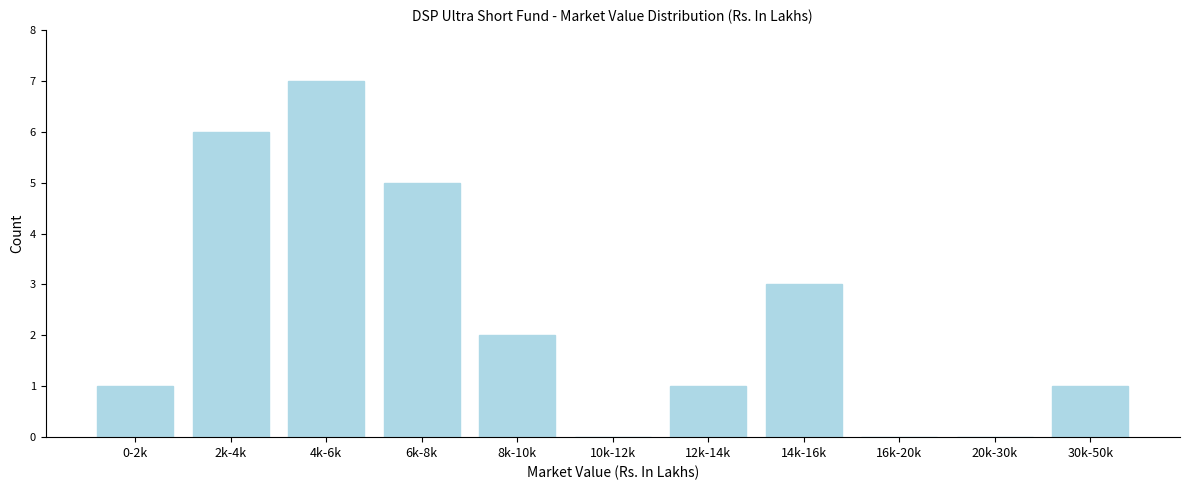

Reading left to right, transcribe all the data shown in this chart.

0-2k=1	2k-4k=6	4k-6k=7	6k-8k=5	8k-10k=2	10k-12k=0	12k-14k=1	14k-16k=3	16k-20k=0	20k-30k=0	30k-50k=1